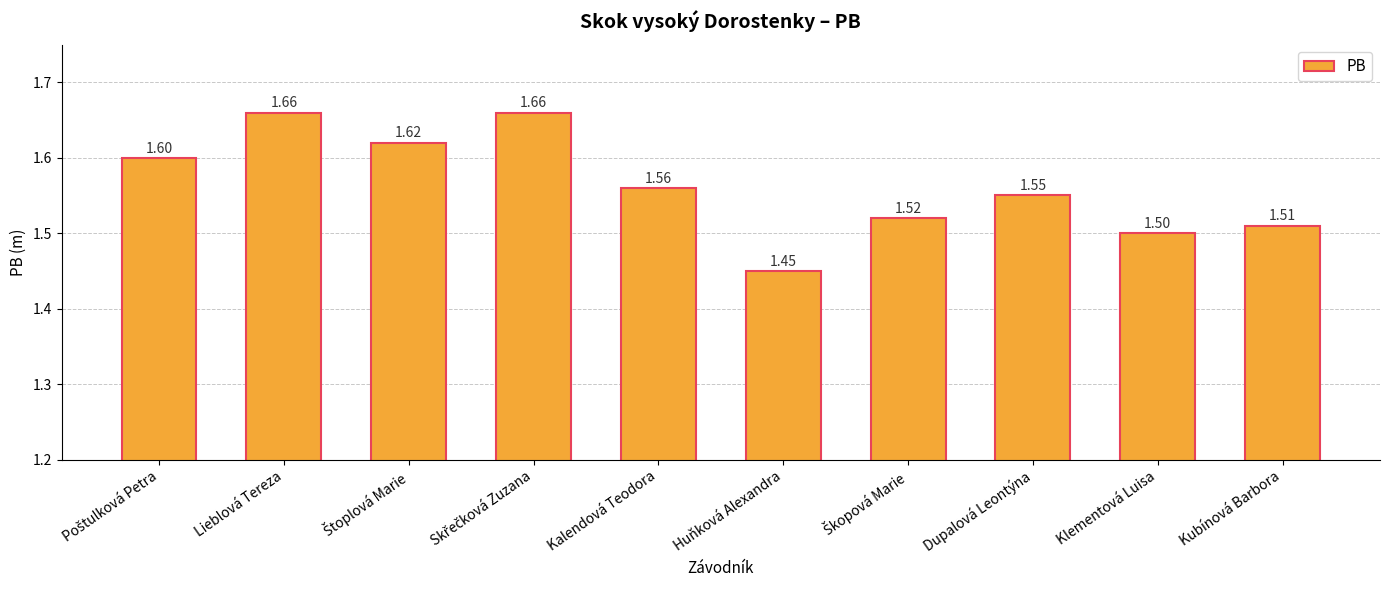

Are the bars grouped side by side (vs. stacked)?

No